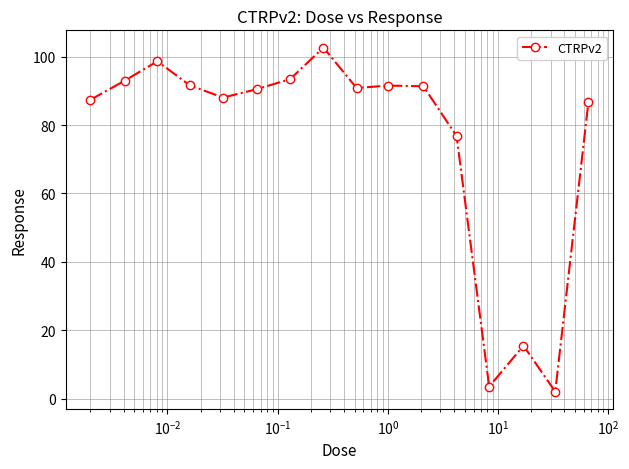

True or false: the data has more than 2 interior local peaks.

True